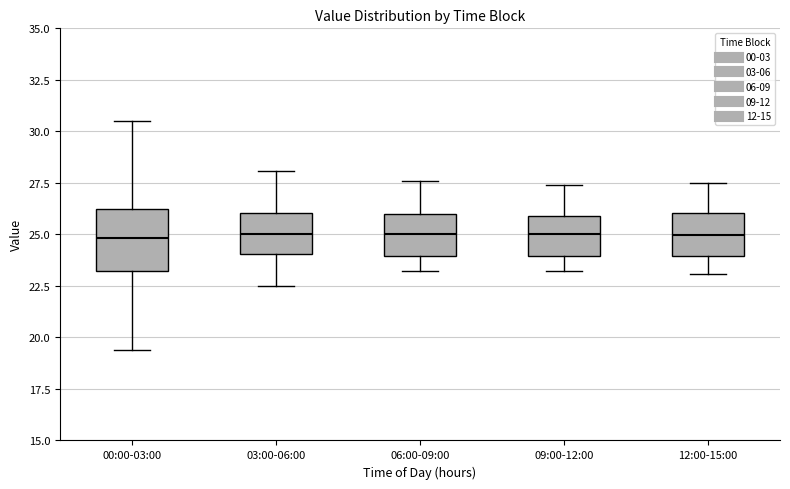

Comparing the boxes themselves (not the whiskers), which one is the tallest?

00:00-03:00